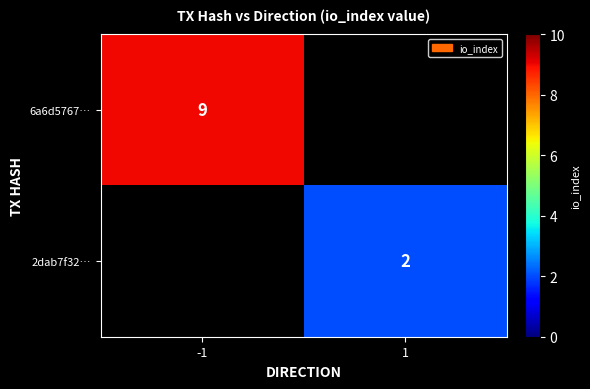

Is the value of 2dab7f32… at 1 greater than the value of 6a6d5767… at -1?

No